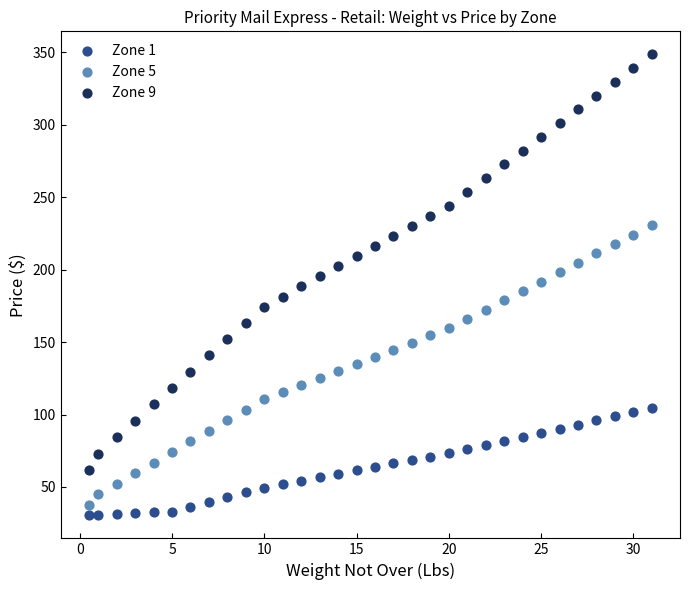

Which series has the widest spread of Y values?

Zone 9